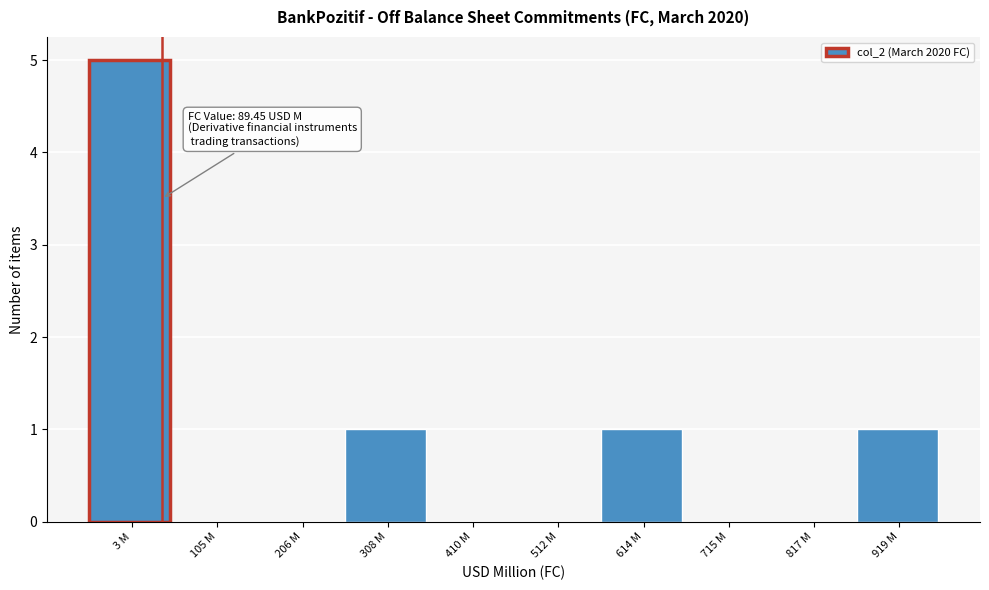

Reading left to right, transcribe all the data shown in this chart.

3 M=5	105 M=0	206 M=0	308 M=1	410 M=0	512 M=0	614 M=1	715 M=0	817 M=0	919 M=1